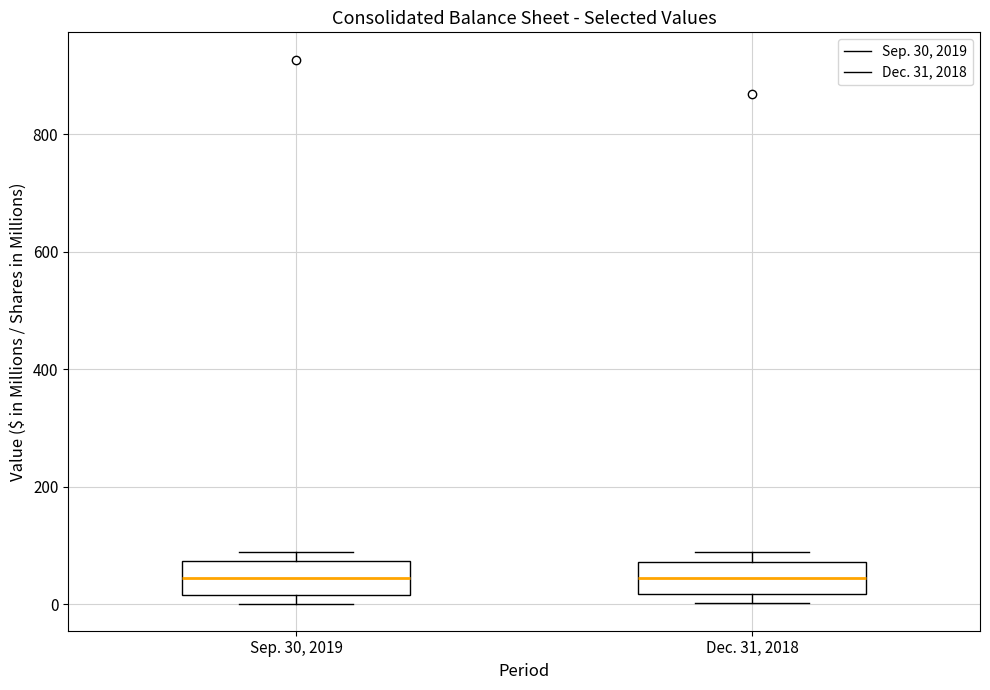

Where does the median line of the box for Sep. 30, 2019 sit on the y-axis? The values are not printed on the chart, so give them approximately, as read against the axis.

40